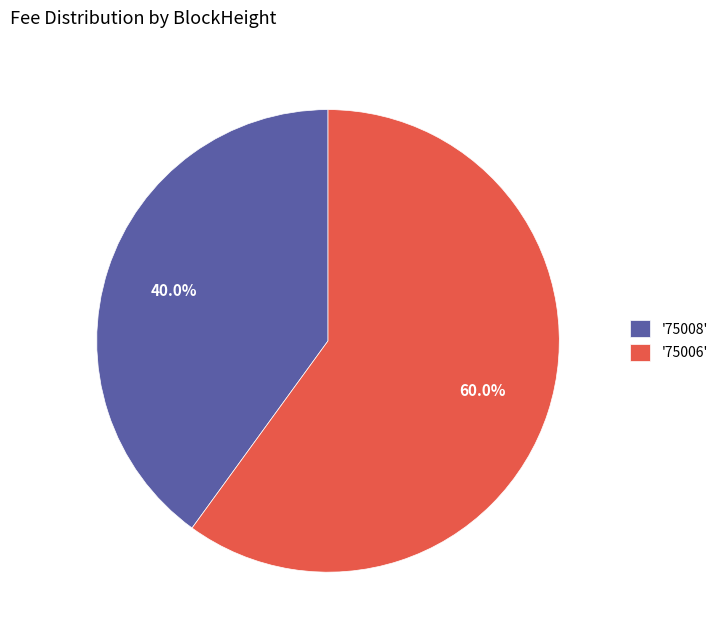

Which slice represents more than half of the pie?

'75006'